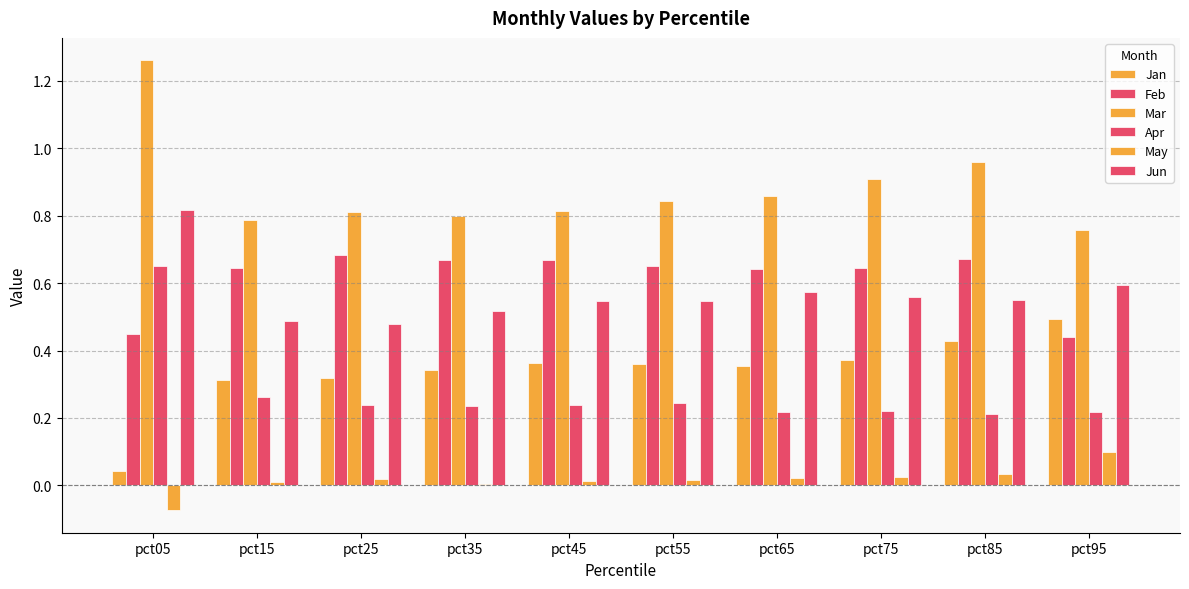

List the series in order of their peak value, lowest first.

May, Jan, Apr, Feb, Jun, Mar